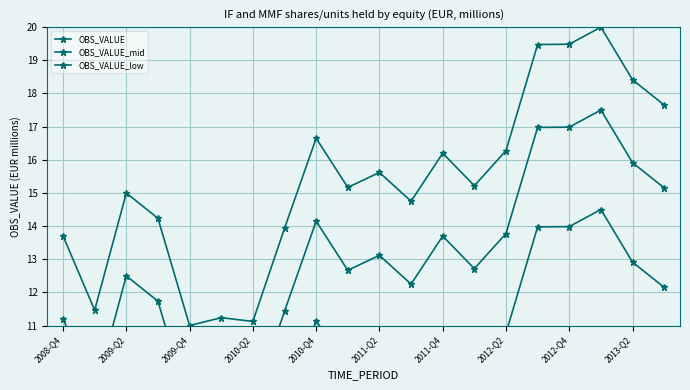

Reading left to right, what are all the values shown in this chart?

OBS_VALUE: 13.7	11.5	15.0	14.2	11.0	11.2	11.1	13.9	16.6	15.2	15.6	14.7	16.2	15.2	16.3	19.5	19.5	20.0	18.4	17.7
OBS_VALUE_mid: 11.2	9.0	12.5	11.7	8.5	8.7	8.6	11.4	14.1	12.7	13.1	12.2	13.7	12.7	13.8	17.0	17.0	17.5	15.9	15.2
OBS_VALUE_low: 8.2	6.0	9.5	8.7	5.5	5.7	5.6	8.4	11.1	9.7	10.1	9.2	10.7	9.7	10.8	14.0	14.0	14.5	12.9	12.2